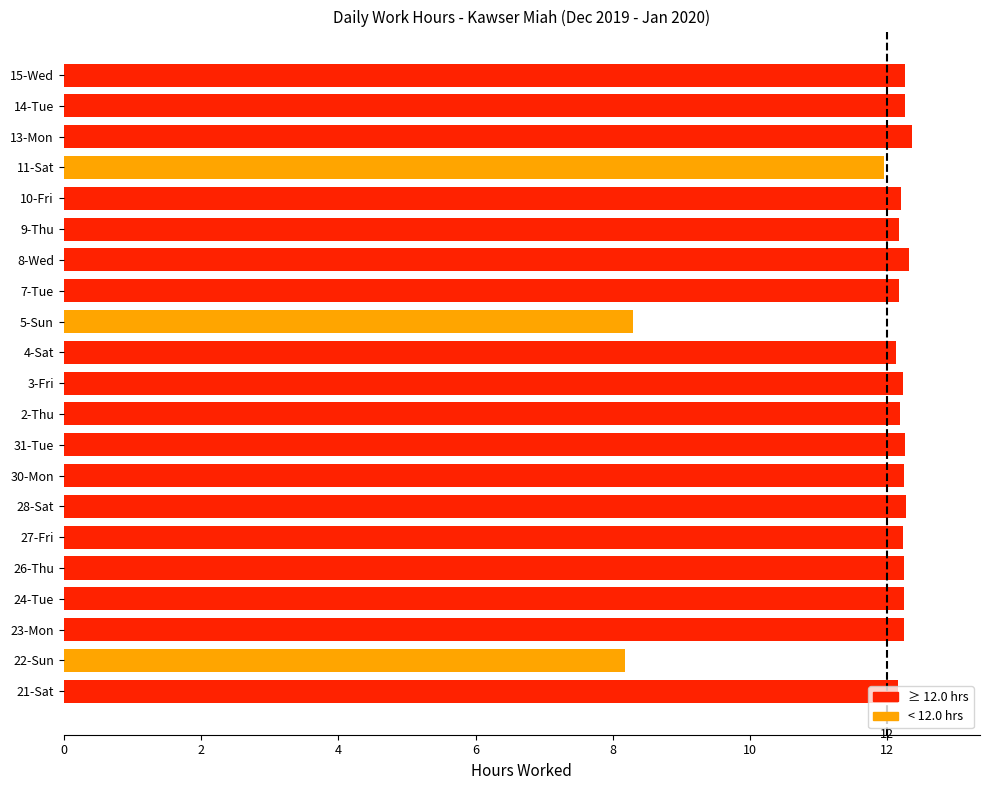

Count the number of data series in this chart.

1